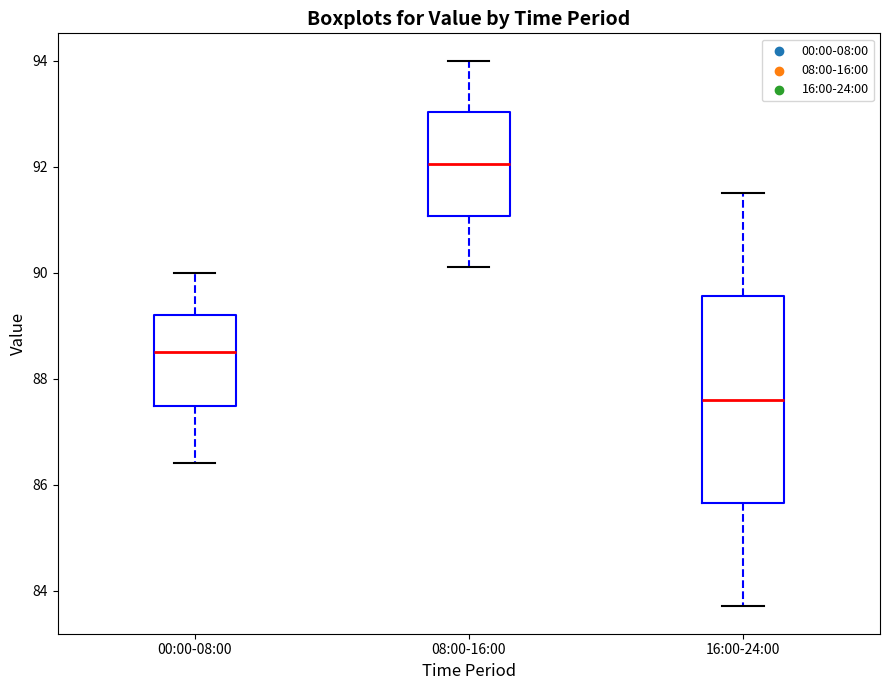

Reading left to right, transcribe this box plot: for each box, give where its median line is, the range the box spans, and where its two whiskers end, as read against the y-axis. The values are not printed on the chart, so give them approximately, as read against the axis.

00:00-08:00: median 88.6, box 87.4 to 89.2, whiskers 86.4 to 90.0
08:00-16:00: median 92.0, box 91.0 to 93.0, whiskers 90.2 to 94.0
16:00-24:00: median 87.6, box 85.6 to 89.6, whiskers 83.8 to 91.6